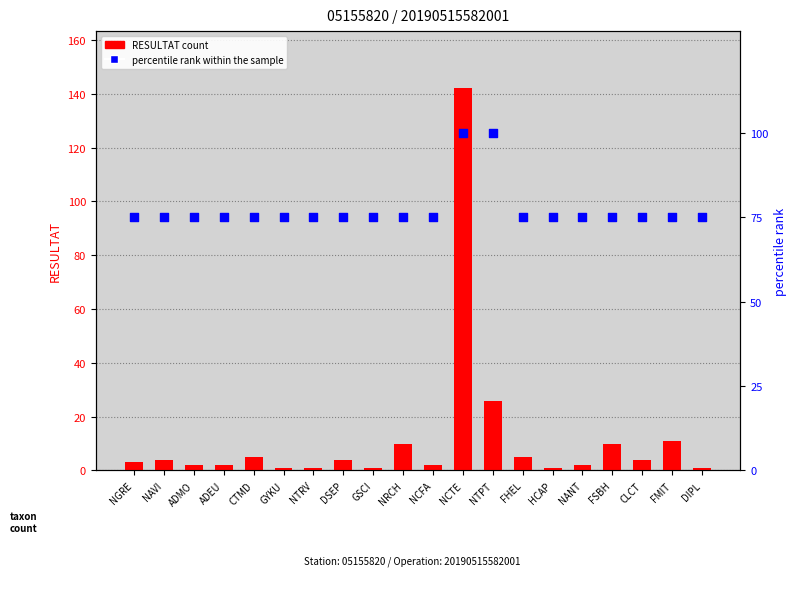

At which category is the sum across all series the highest?

NCTE